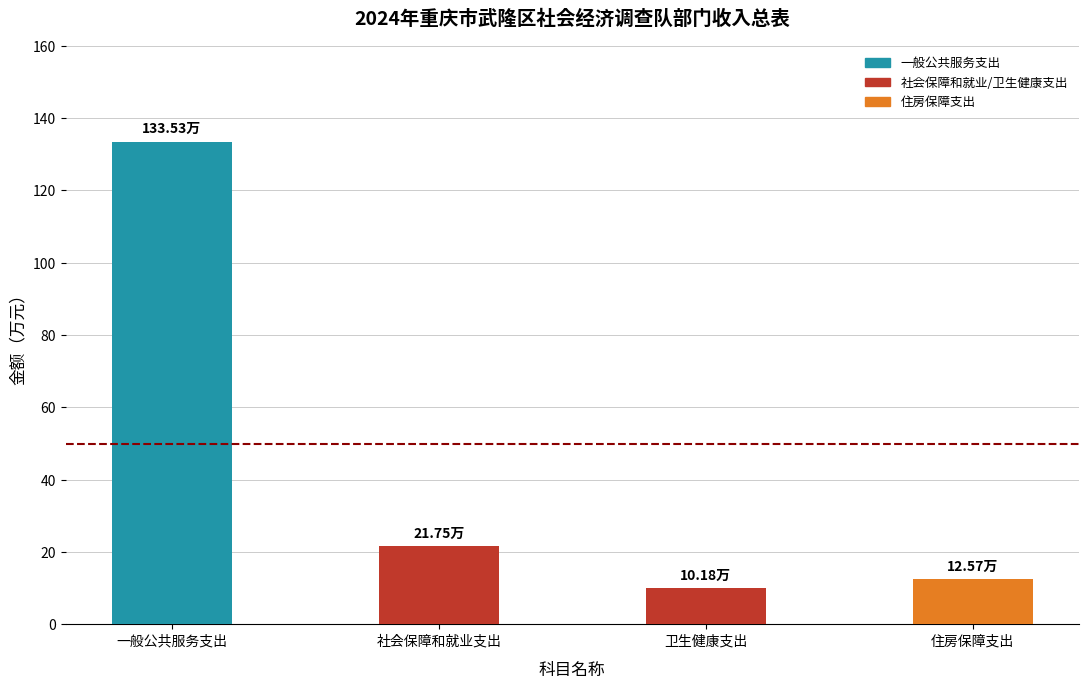

What is the label of the 4th bar from the right?

一般公共服务支出